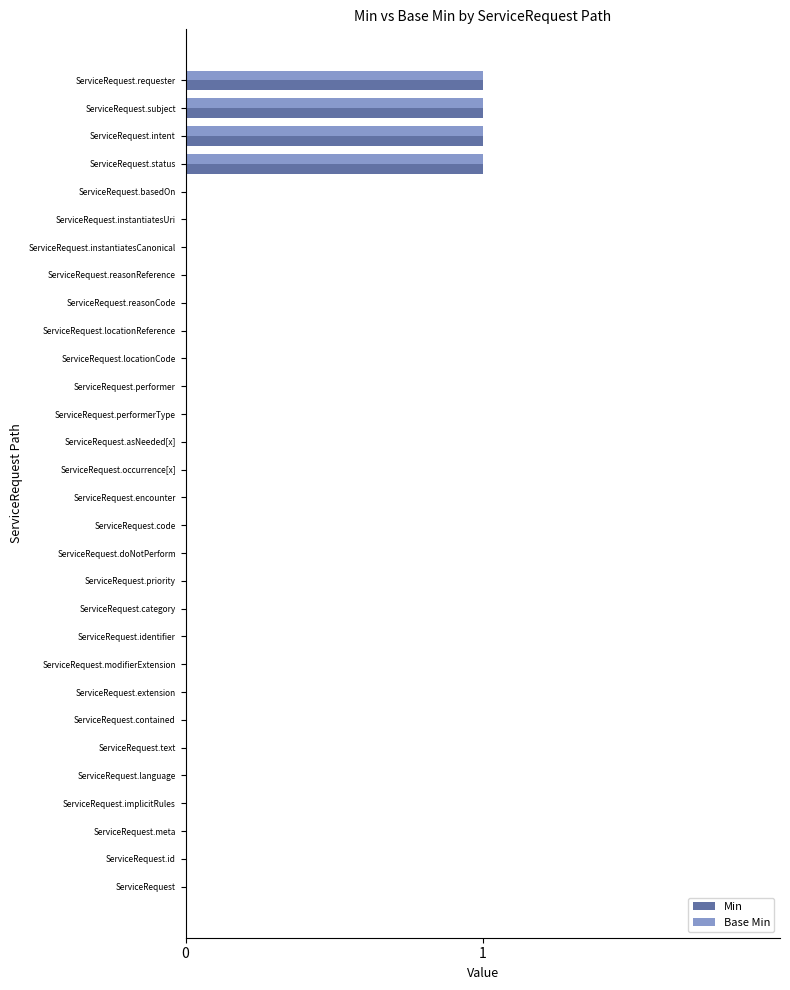

The value of Min at ServiceRequest.instantiatesCanonical is 0. True or false?

True